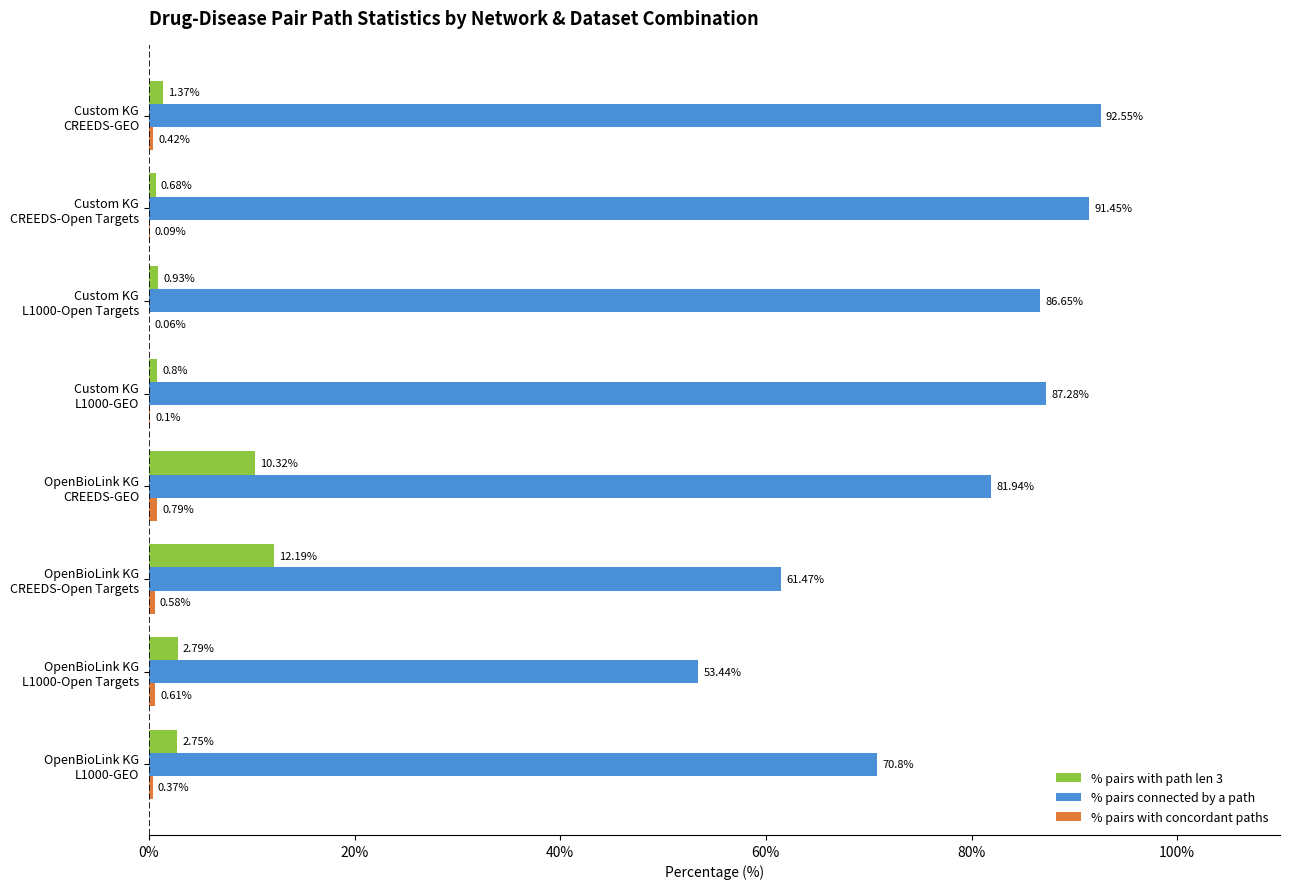

Which series has the largest total across all categories?

% pairs connected by a path